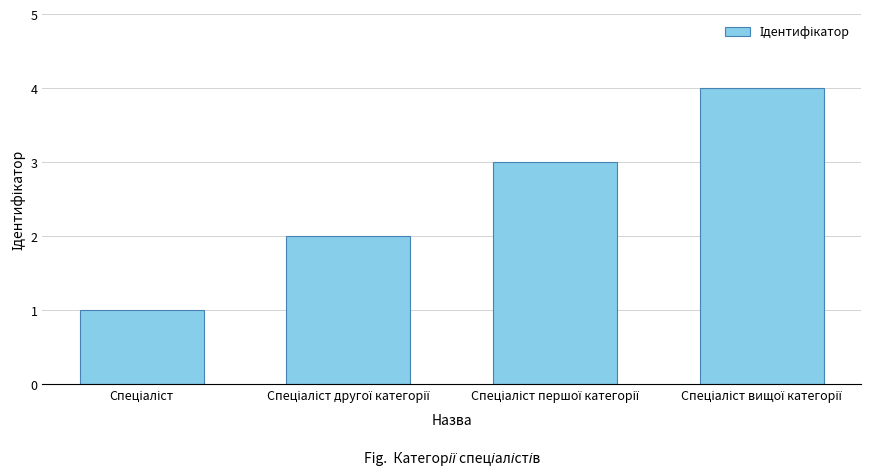

What is the greatest value displayed?

4